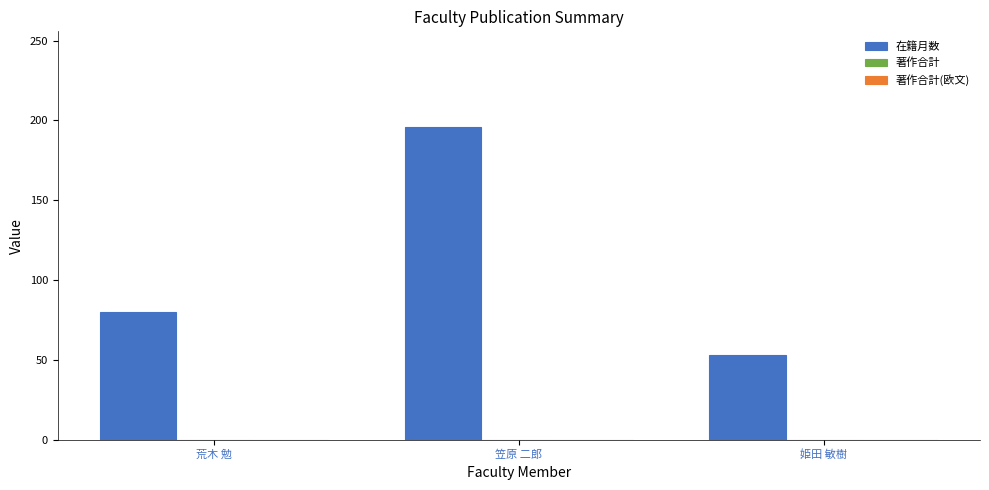

Which has a higher value, 姫田 敏樹 or 笠原 二郎?

笠原 二郎